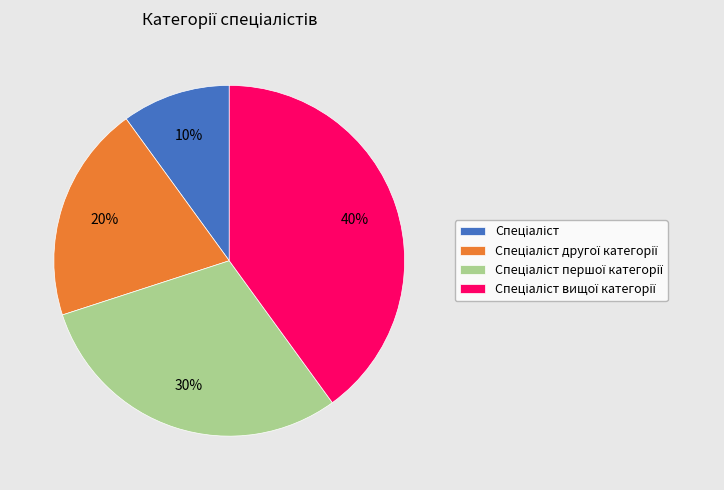

To the nearest percent, what is the difference between the largest and smallest slice percentages?

30%